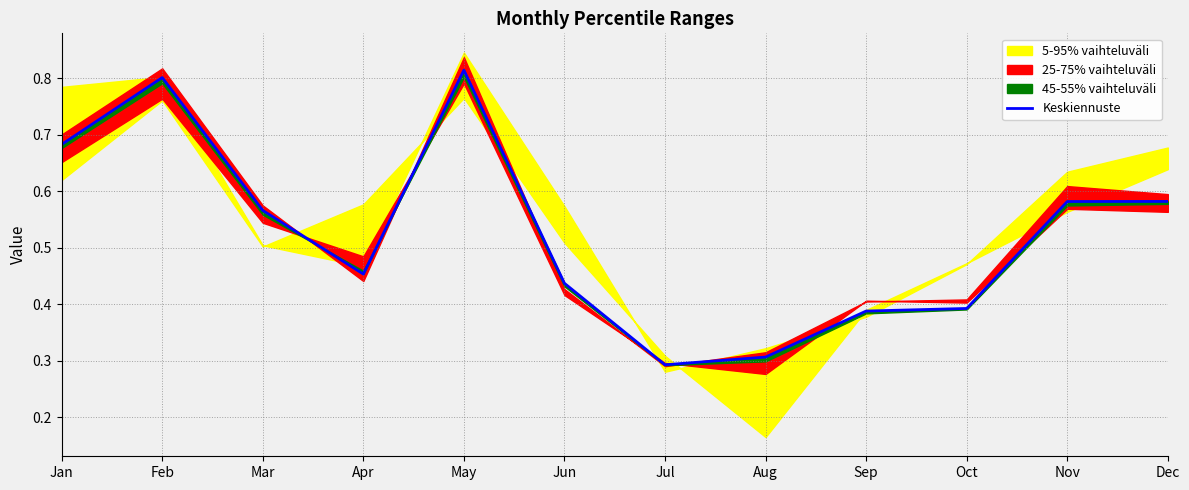

How many lines are shown in the chart?

1